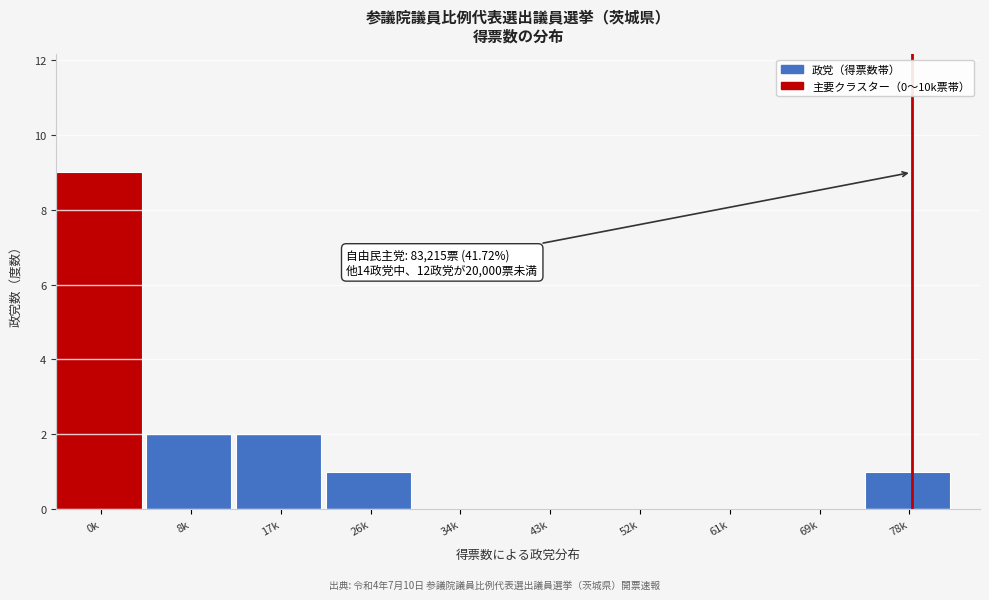

Reading left to right, list all the values displayed in this chart.

0k=9	8k=2	17k=2	26k=1	34k=0	43k=0	52k=0	61k=0	69k=0	78k=1